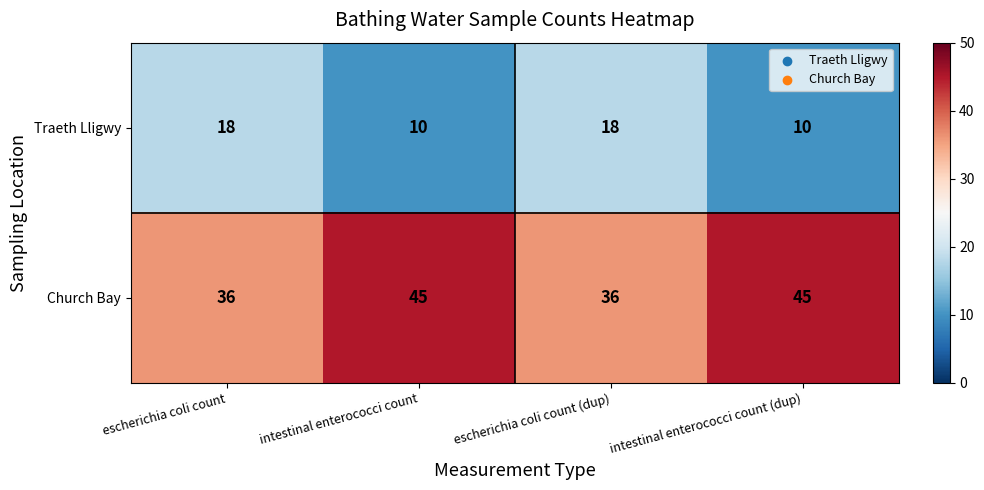

True or false: Church Bay has a value of 45 at intestinal enterococci count.

True